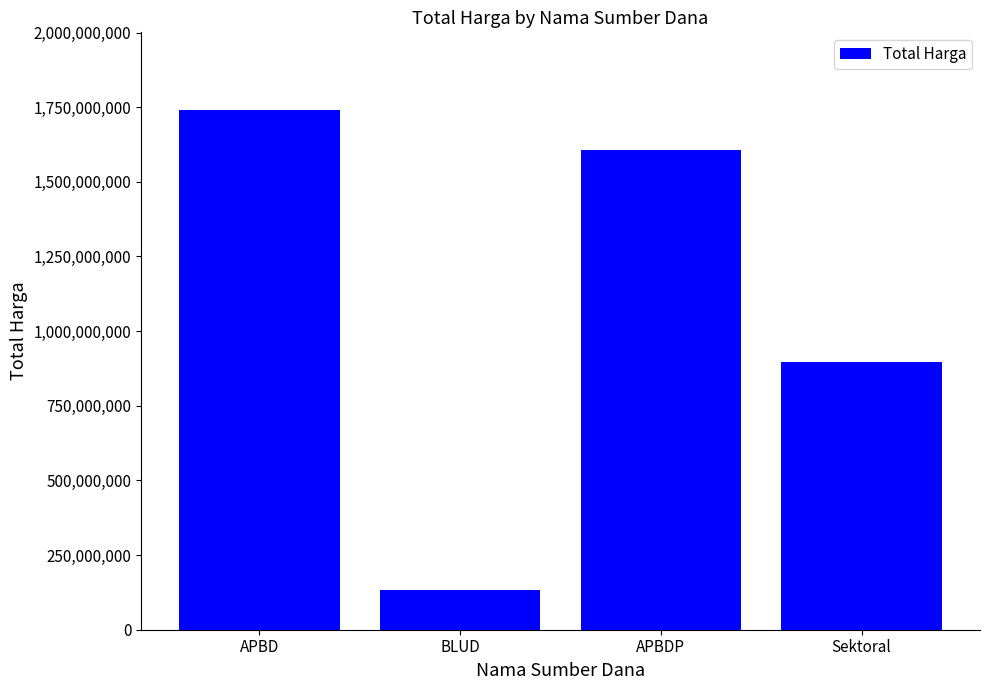

How many distinct data groups are displayed?

1